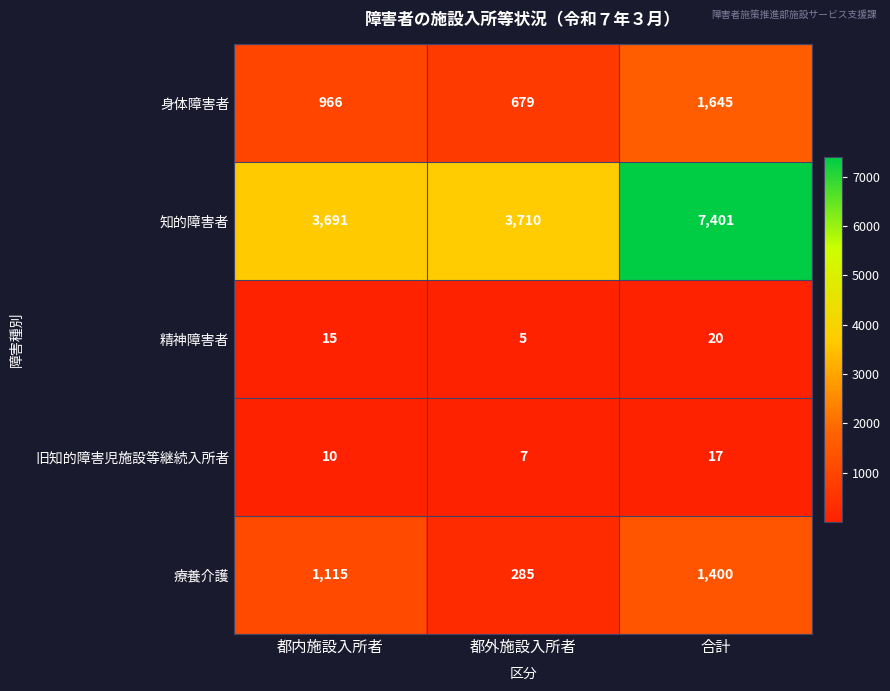

True or false: 療養介護 has a value of 444 at 都外施設入所者.

False